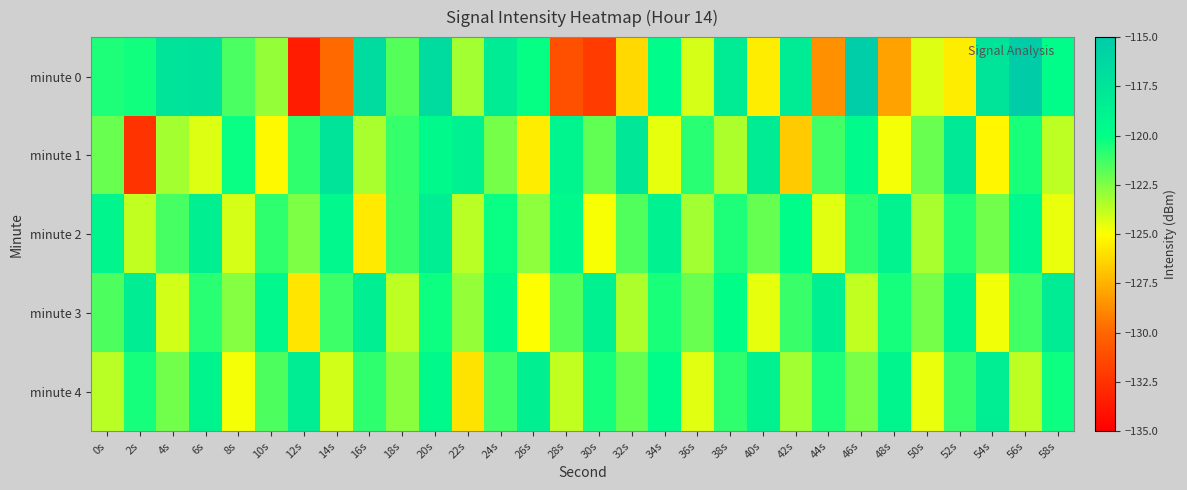

At 28s, list the series in order from smallest to largest.

minute 0, minute 4, minute 3, minute 2, minute 1